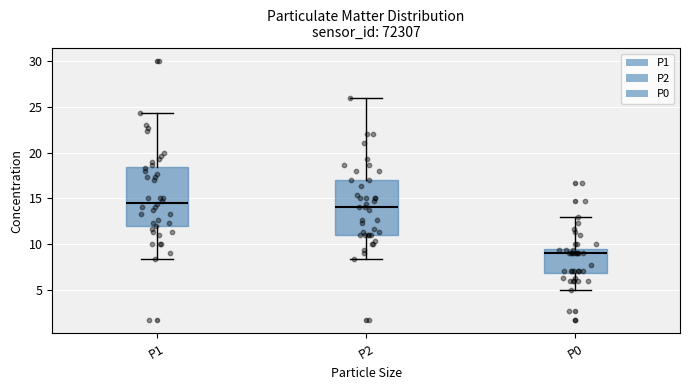

Reading left to right, transcribe this box plot: for each box, give where its median line is, the range the box spans, and where its two whiskers end, as read against the y-axis. The values are not printed on the chart, so give them approximately, as read against the axis.

P1: median 14.5, box 12.0 to 18.5, whiskers 8.5 to 24.5
P2: median 14.0, box 11.0 to 17.0, whiskers 8.5 to 26.0
P0: median 9.0, box 7.0 to 9.5, whiskers 5.0 to 13.0